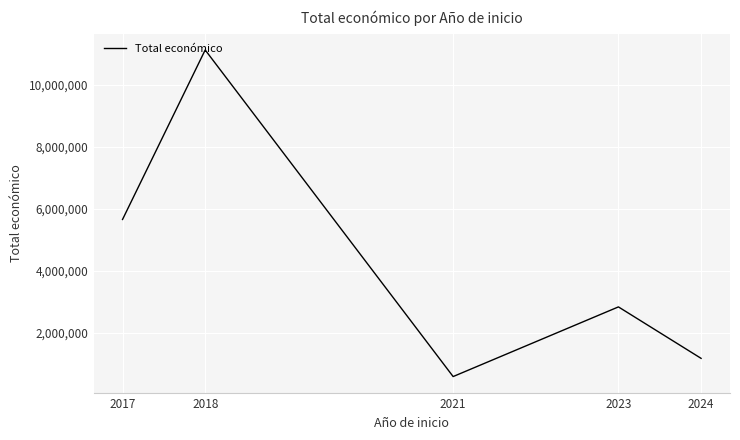

Does the chart have visible grid lines?

Yes